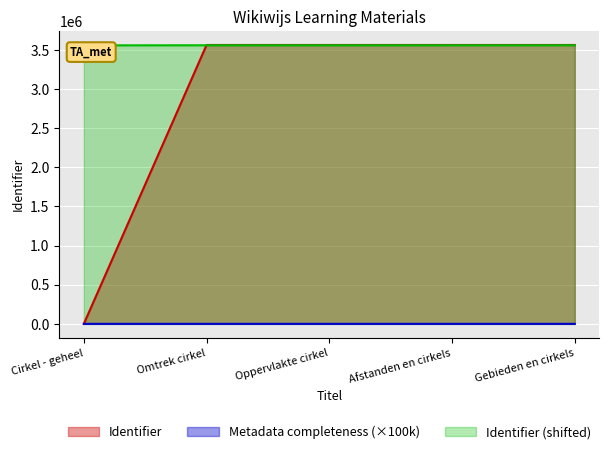

True or false: there are more than 0 points higher than both neighbors.

False